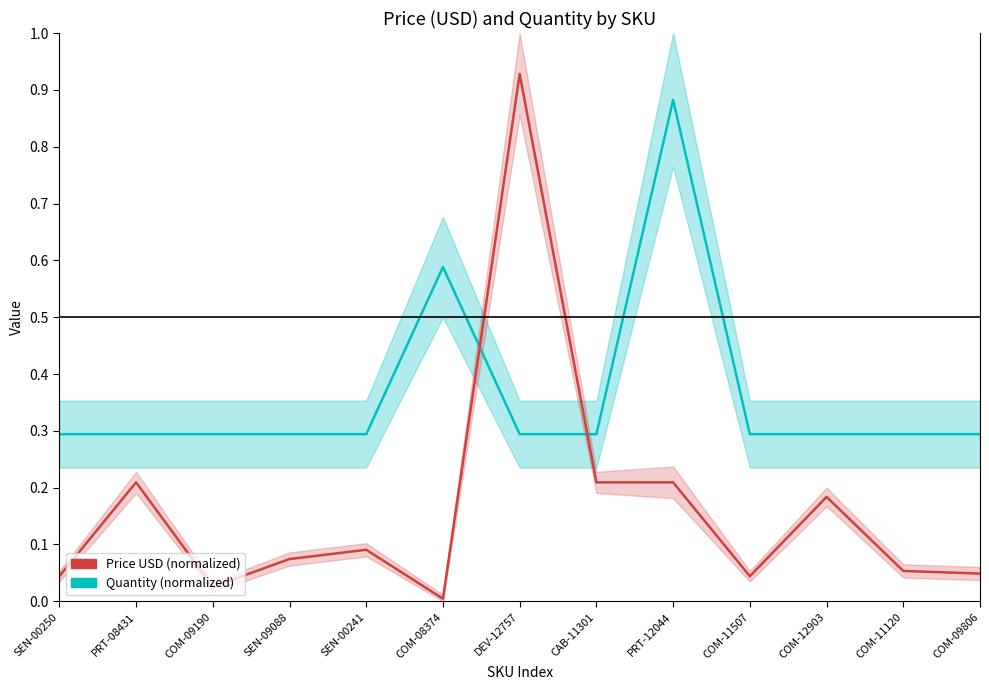

What is the total value across all series at COM-12903?

0.5